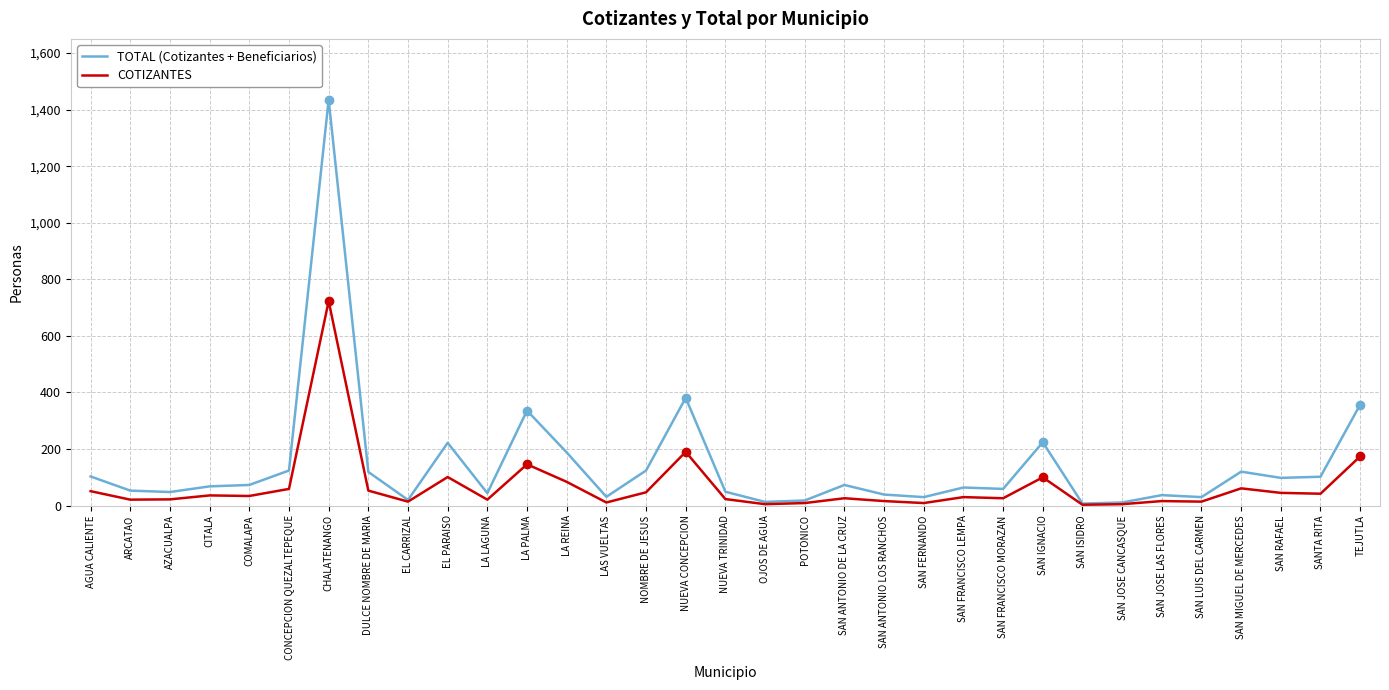

What is the spread (max minus min) of values at AGUA CALIENTE?

52